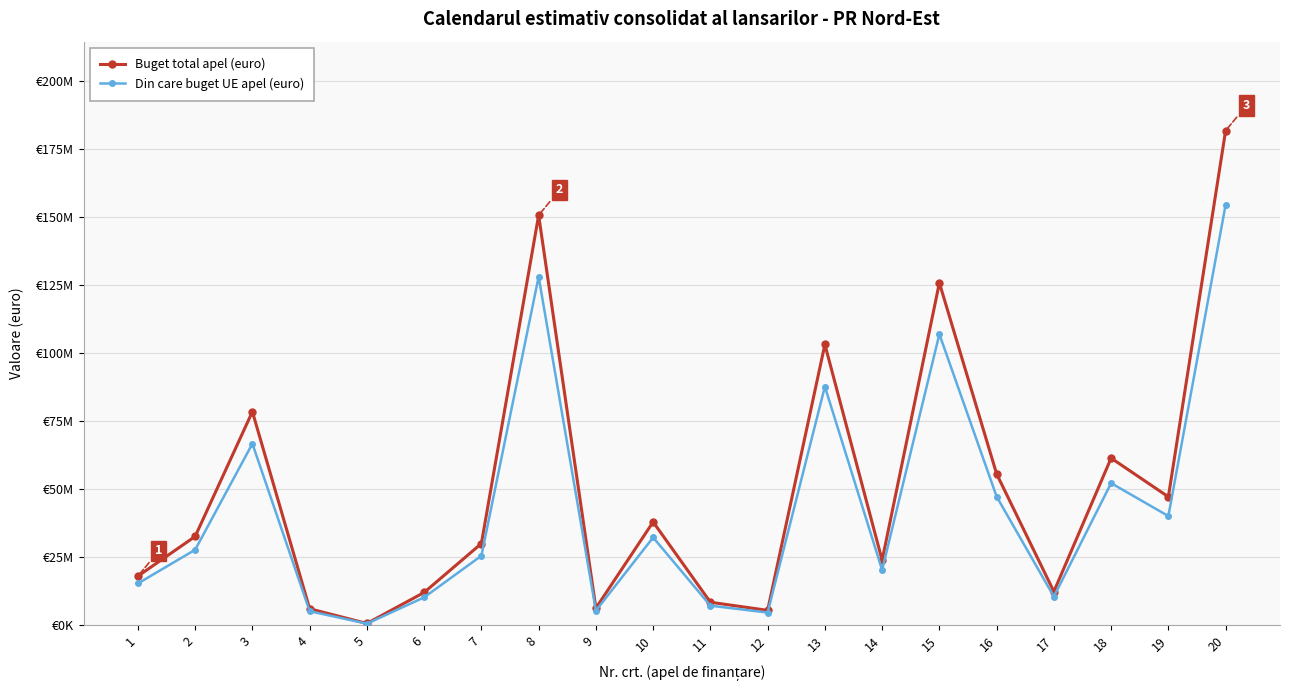

Which series changed the most between 9 and 13?

Buget total apel (euro)